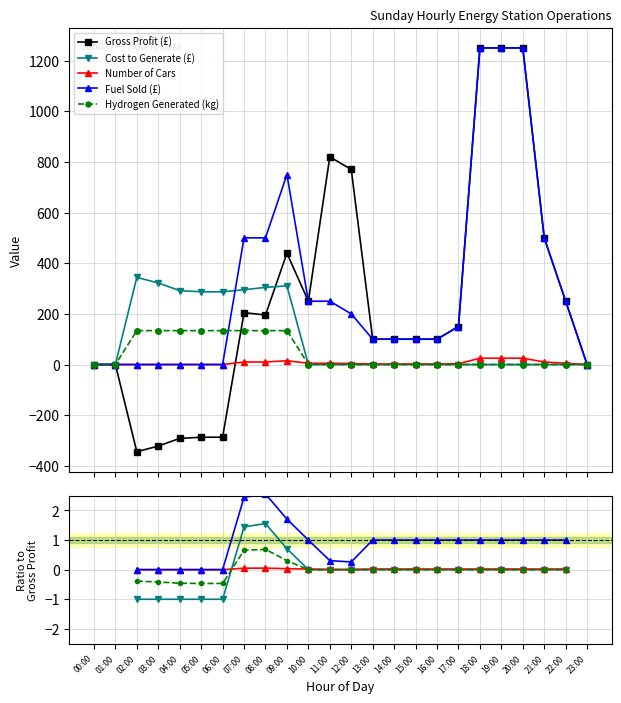

Rank the series at 20:00 from highest to lowest value.

Gross Profit (£), Fuel Sold (£), Number of Cars, Cost to Generate (£), Hydrogen Generated (kg)